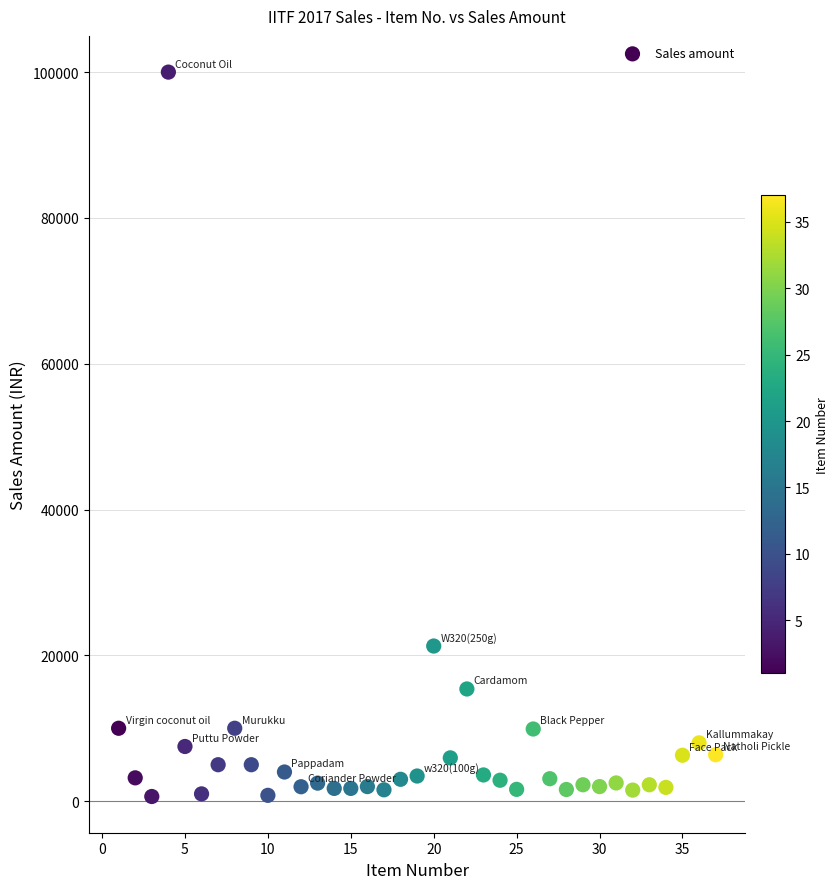

What Y value in the scatter plot is closest to 50320?

21280